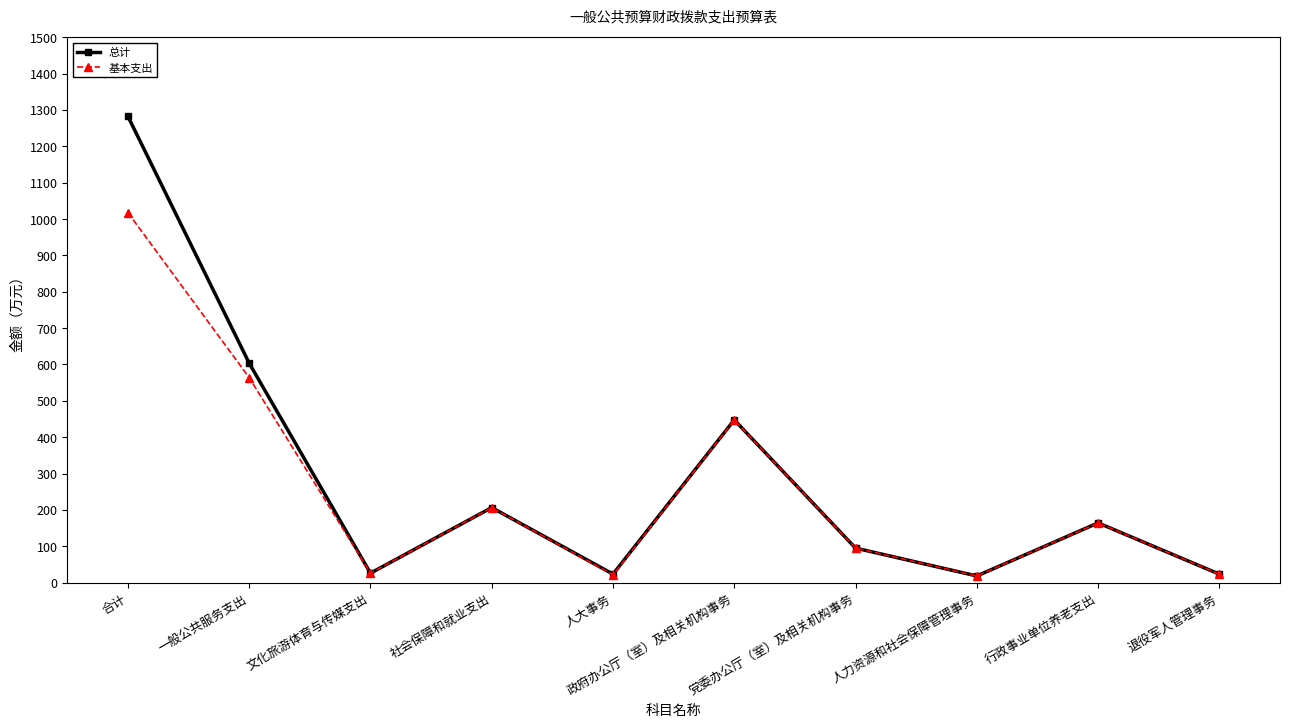

How many lines are shown in the chart?

2